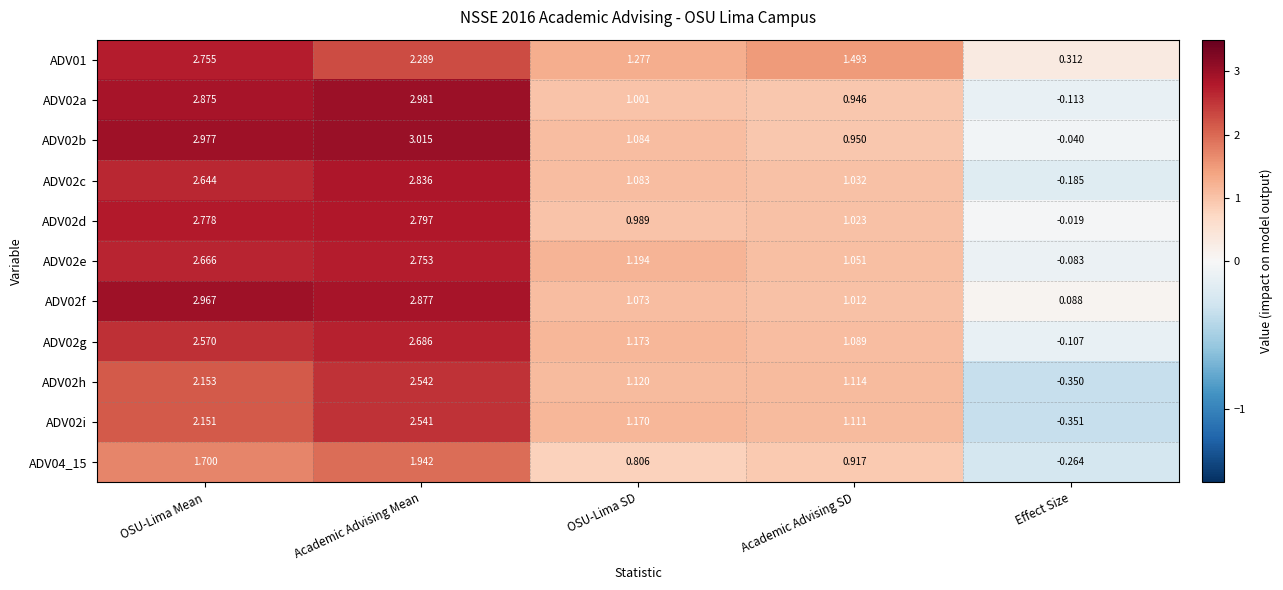

Where does the ADV02i series first go above 1?

OSU-Lima Mean